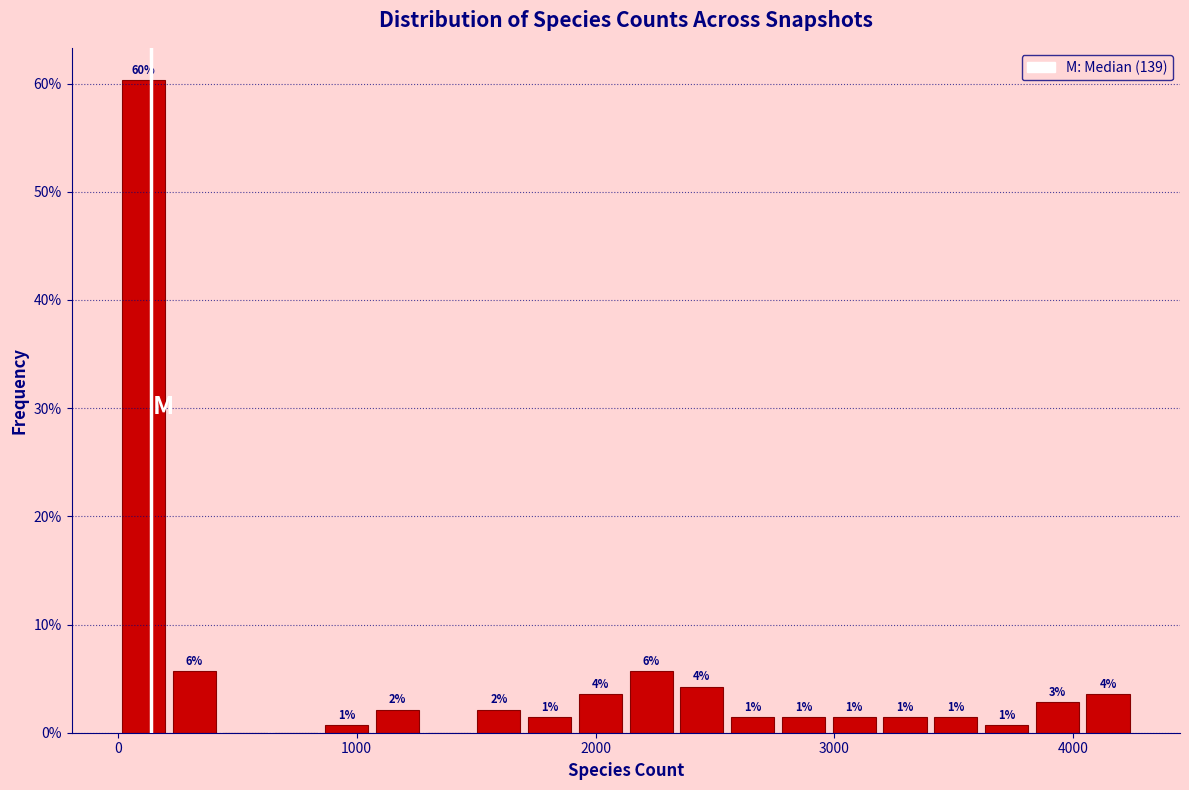

Around what value on the x-axis is the tallest bar? Give the approximate position of its centre, as read against the axis.

100